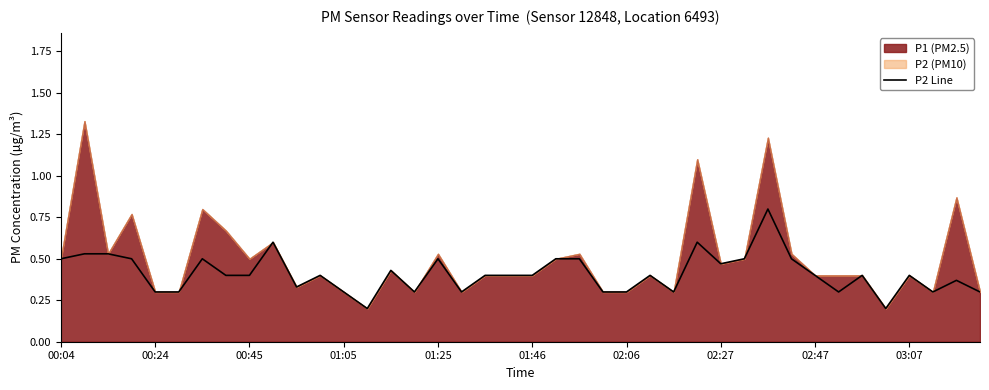

How many lines are shown in the chart?

1